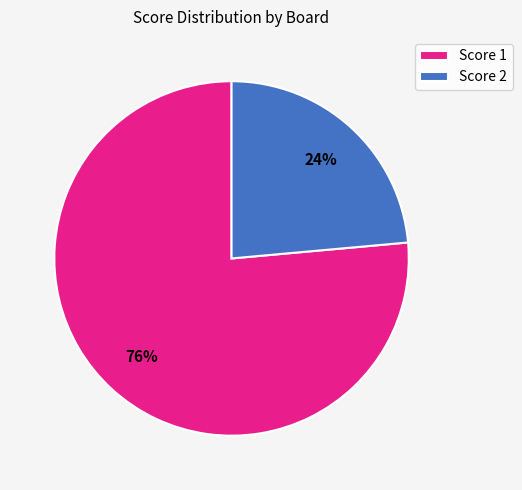

How many slices are in this pie chart?

2